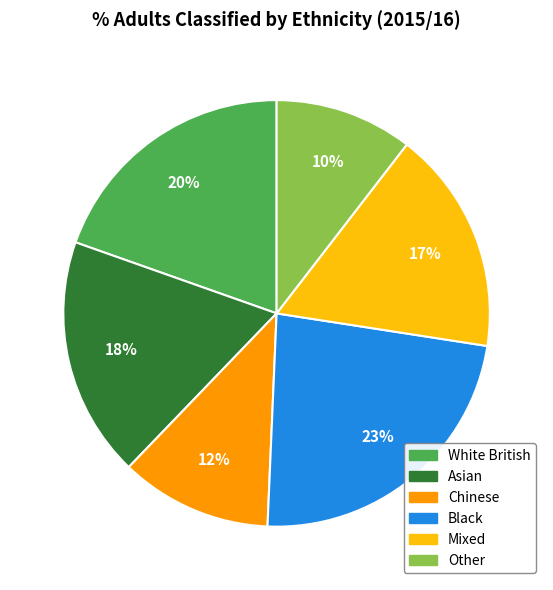

Which has a higher value, White British or Chinese?

White British